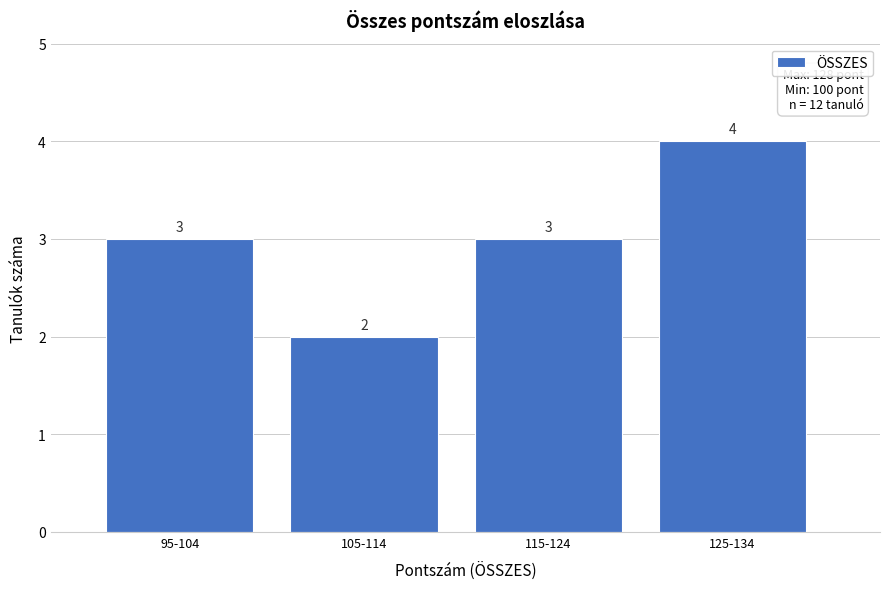

Reading right to left, transcribe all the data shown in this chart.

4	3	2	3